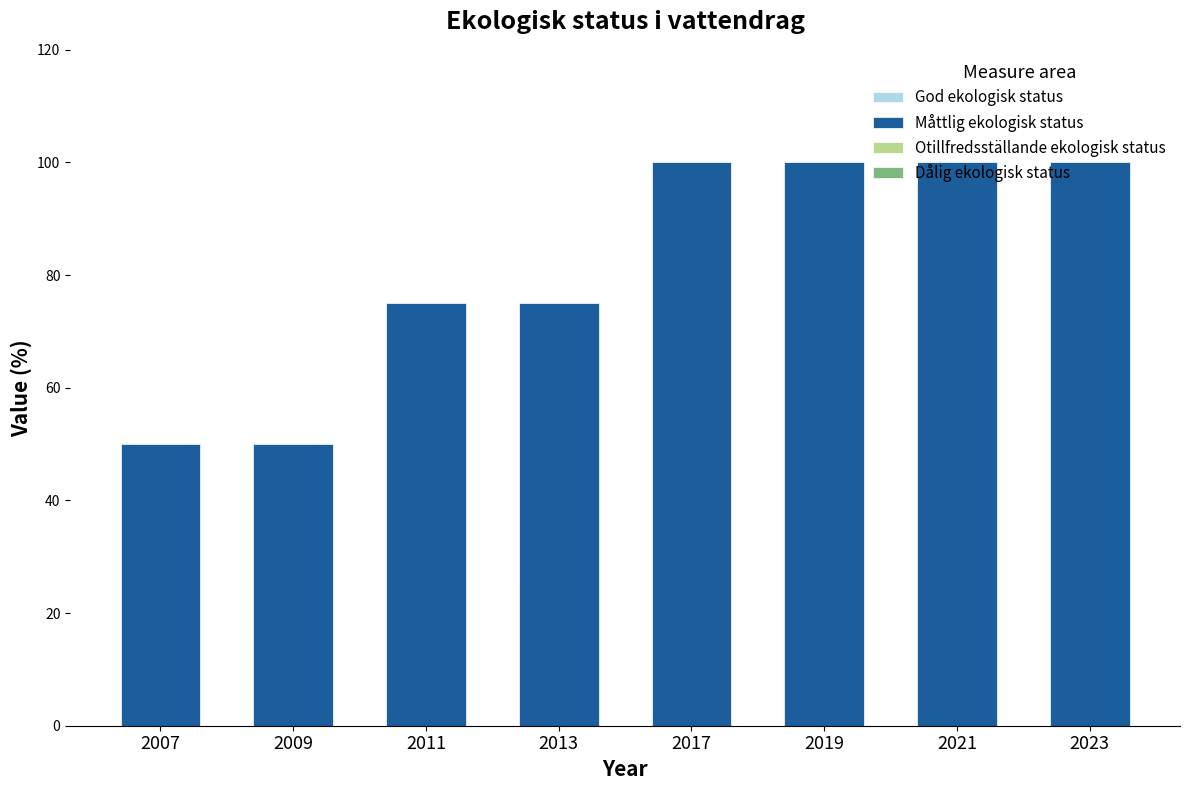

Does the chart contain any negative values?

No